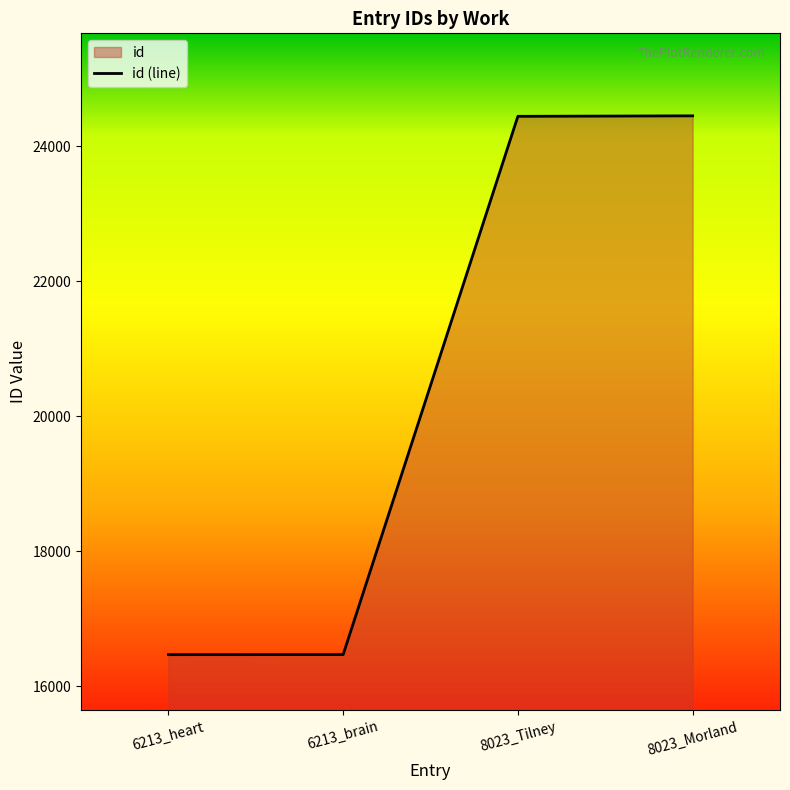

Rank the categories by value from highest to lowest.

8023_Morland, 8023_Tilney, 6213_brain, 6213_heart